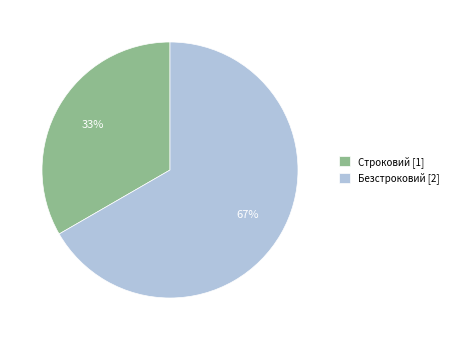

Which has a higher value, Безстроковий or Строковий?

Безстроковий